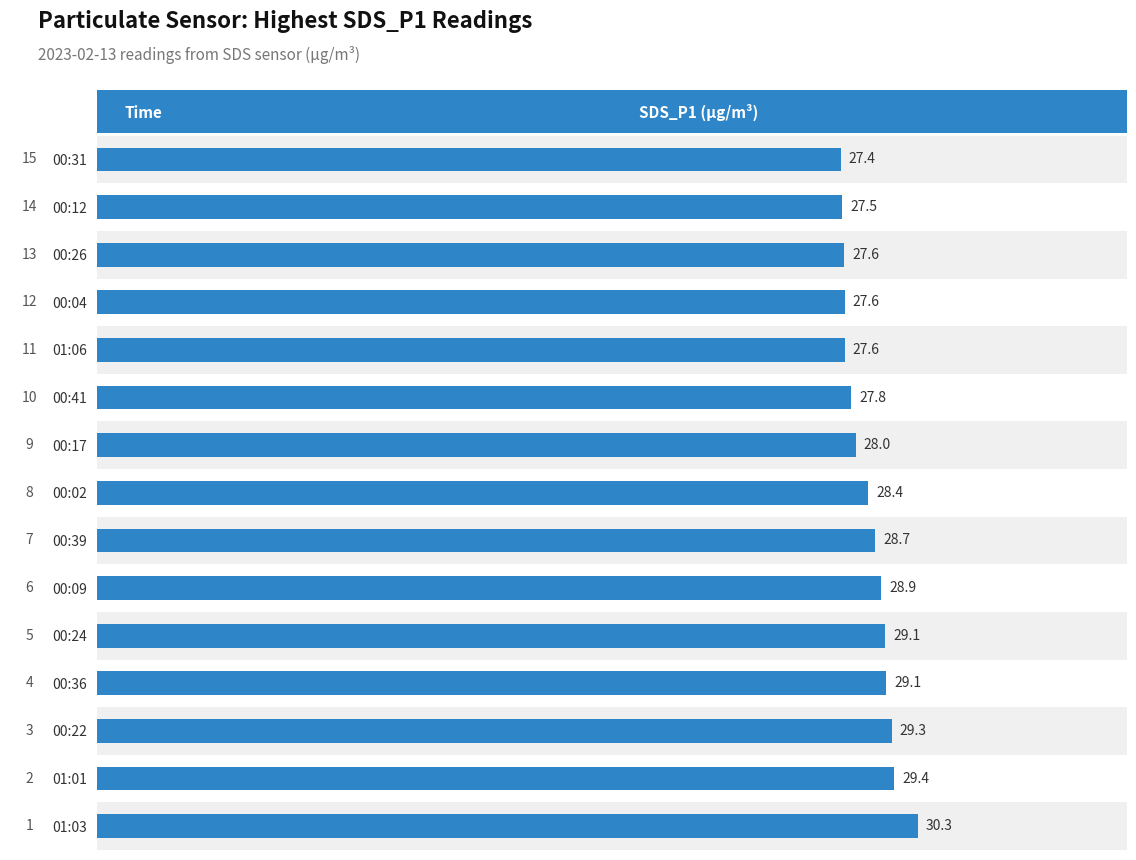

What is the sum of the values at 00:02 and 00:26?

56.0